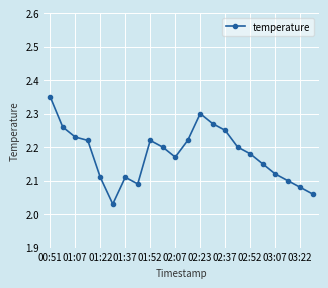

True or false: there are more than 2 points higher than both neighbors.

True